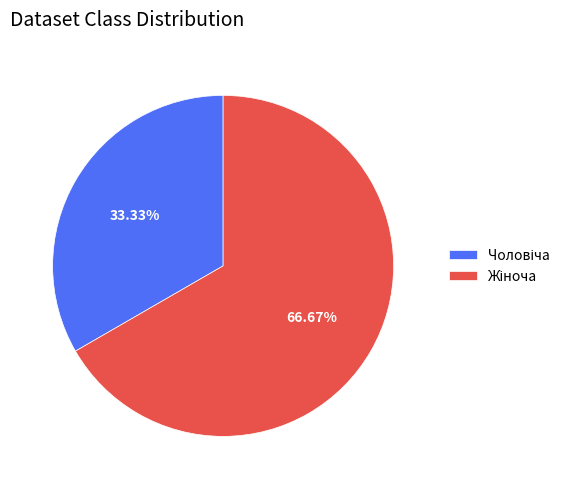

Is there any slice that represents more than half of the pie?

Yes